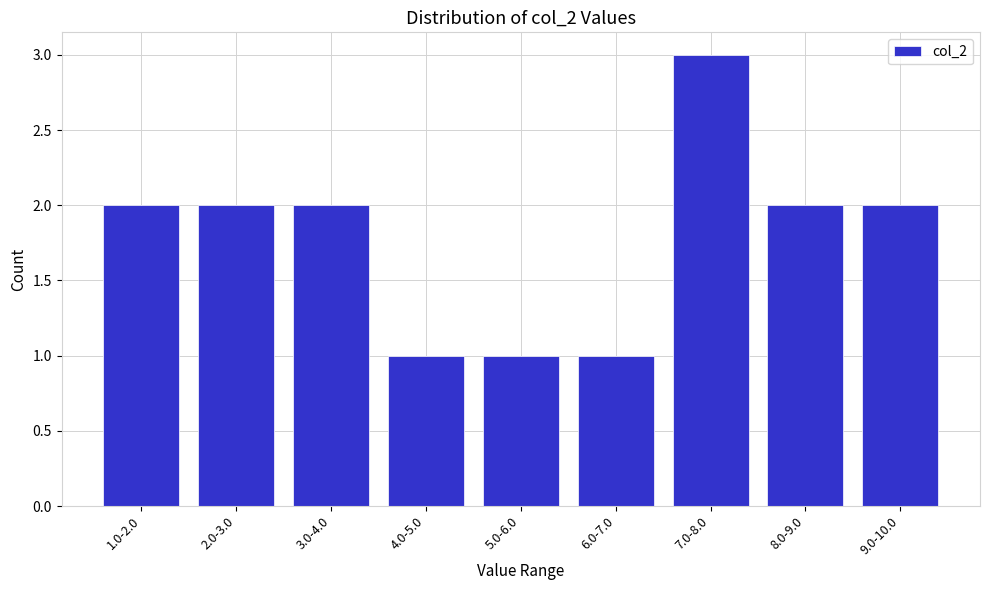

Reading right to left, list all the values displayed in this chart.

2	2	3	1	1	1	2	2	2